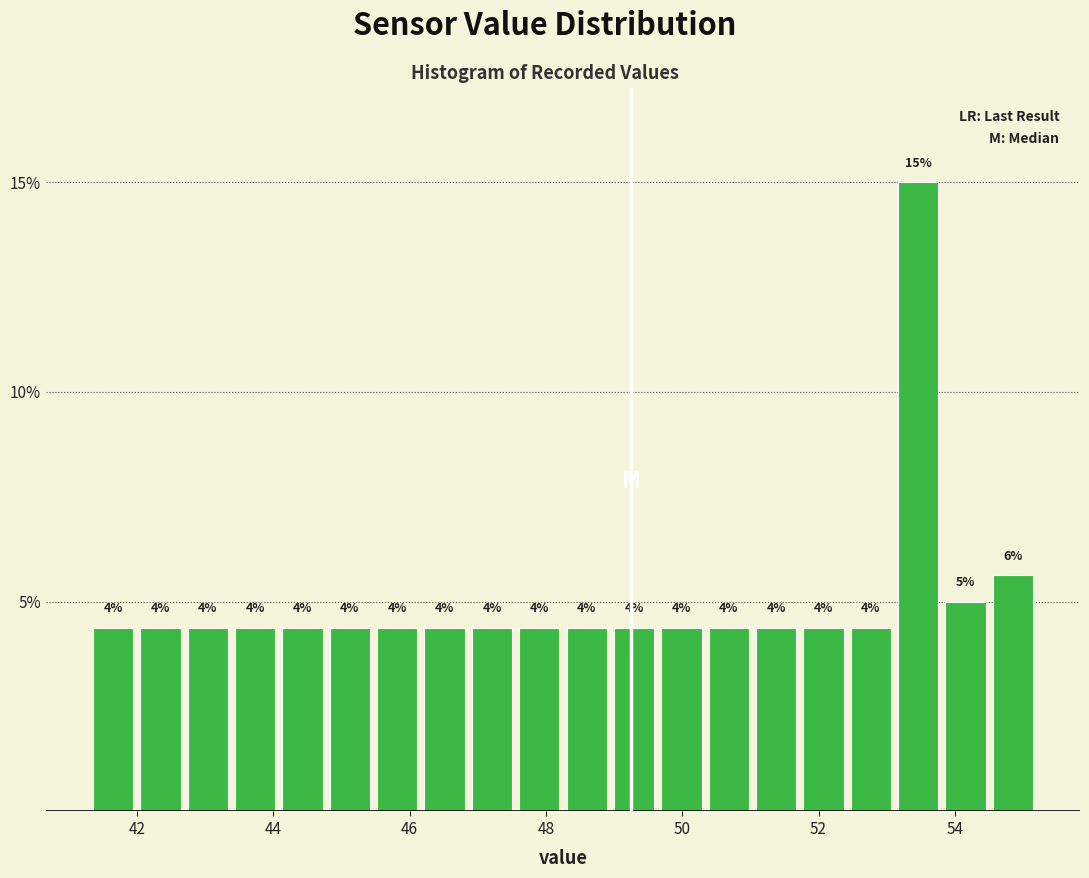

Read against the x-axis, roughly where is the centre of the tallest bar?

53.4